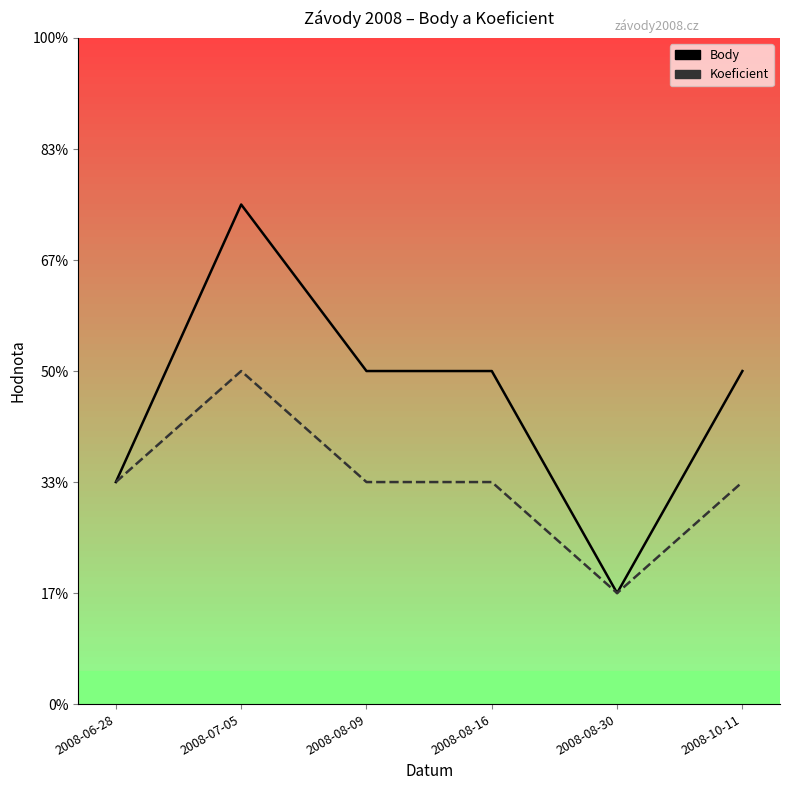

Which series has the largest total across all categories?

Body